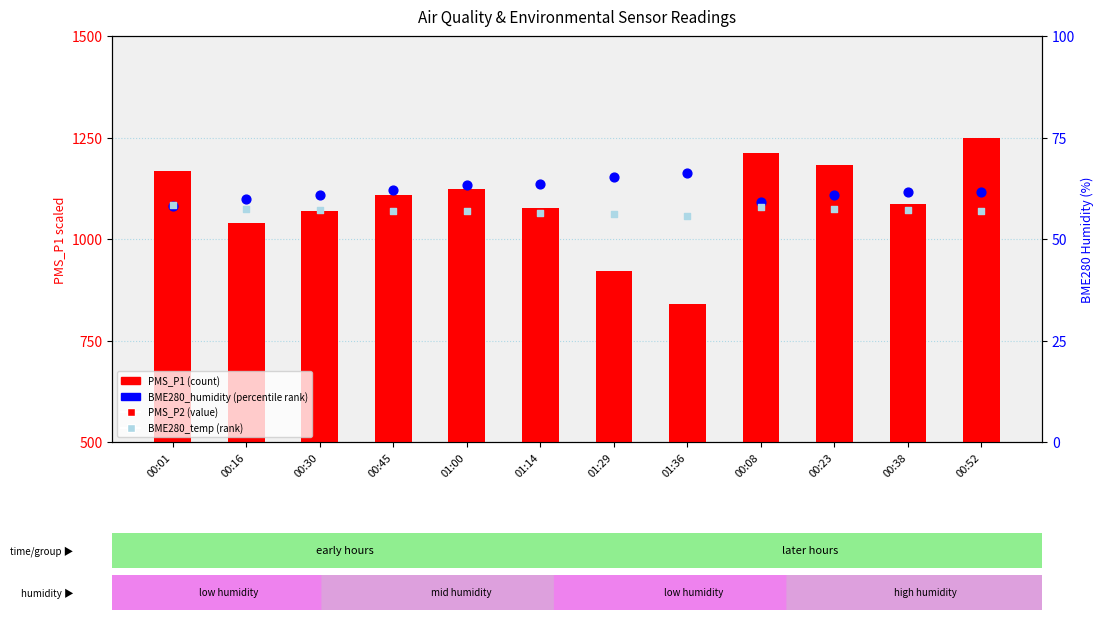

Which series reaches the minimum Y coordinate?

BME280_temp (rank)